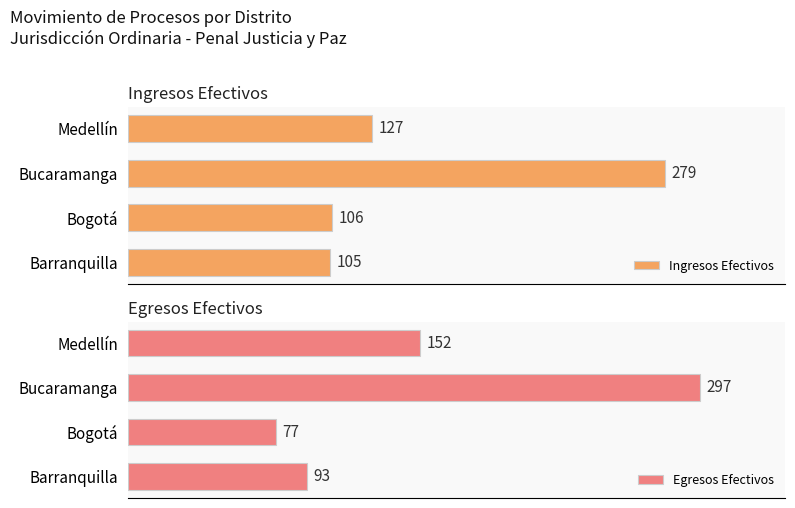

Where is Egresos Efectivos nearest to the value 187?

Medellín